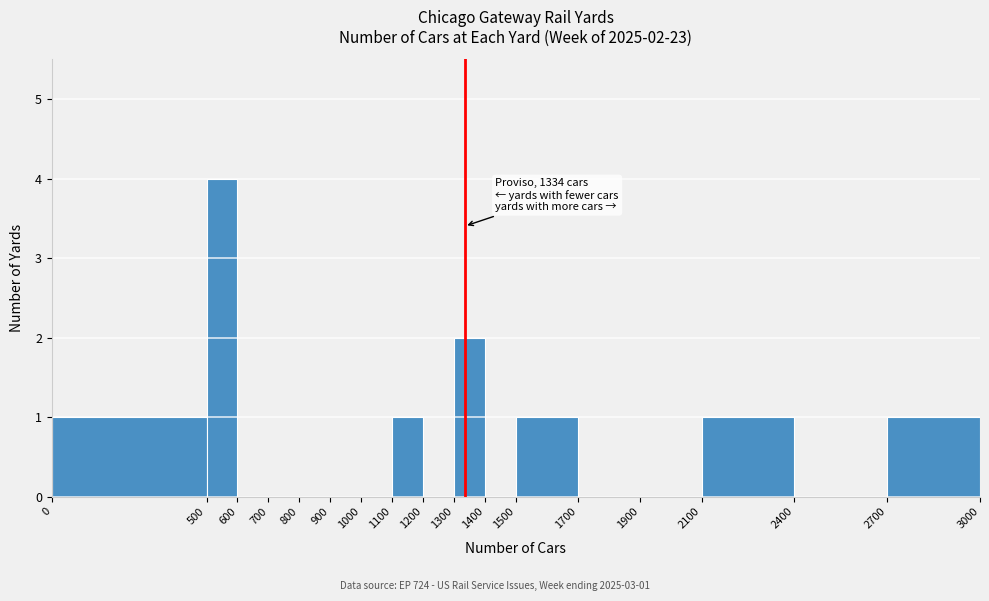

Over which range of the x-axis is the bar tallest?

500 to 600